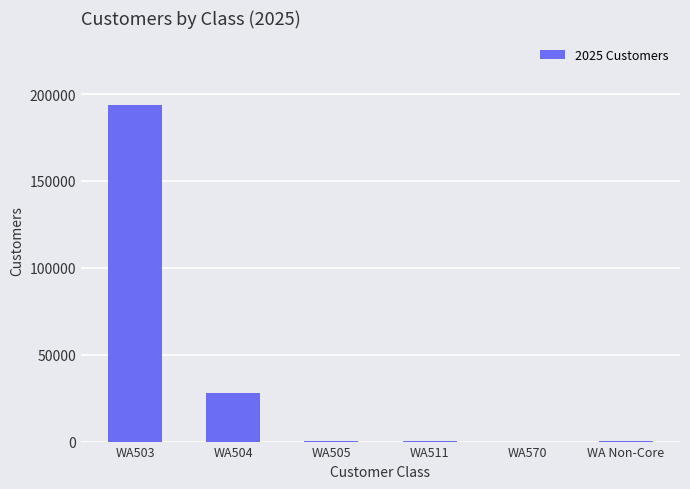

What is the change in value from WA511 to WA Non-Core?

+74